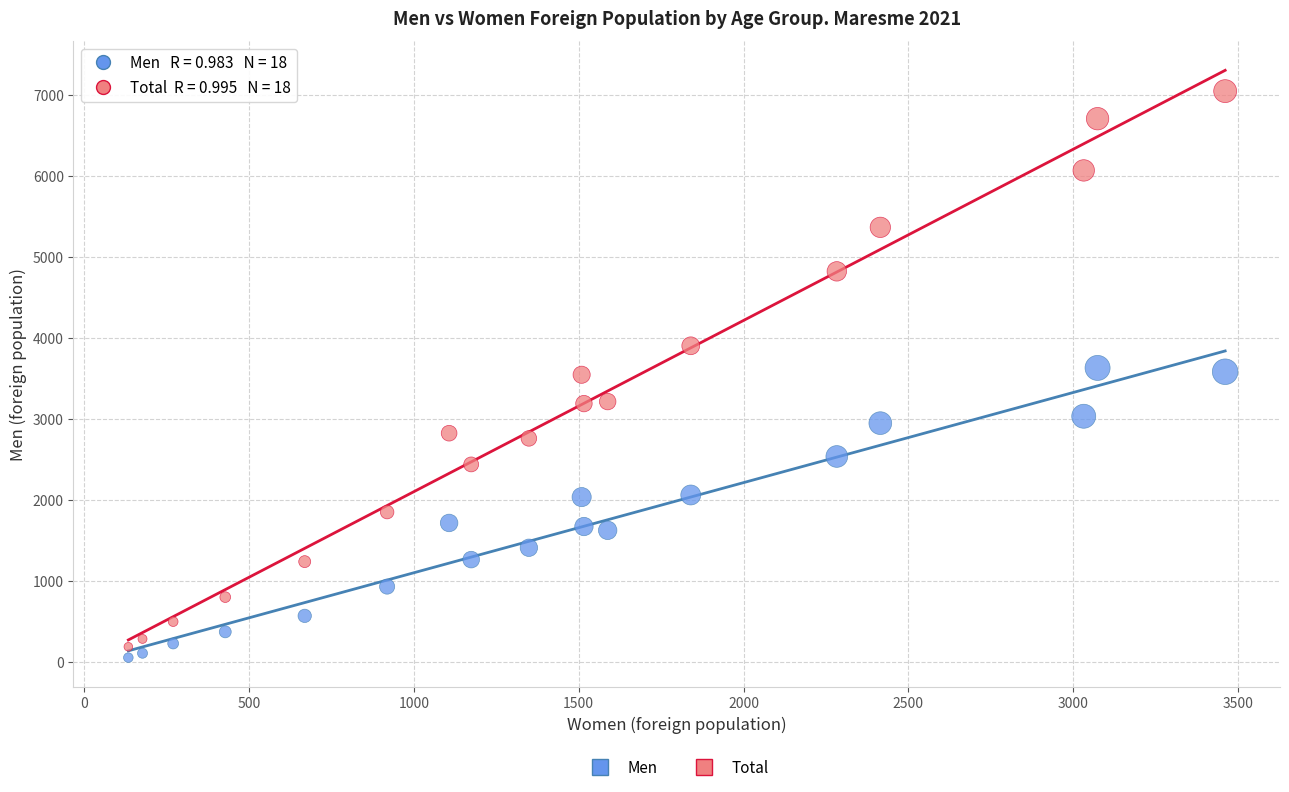

Across all data points, what is the range of Y values (max minus min)?

6987